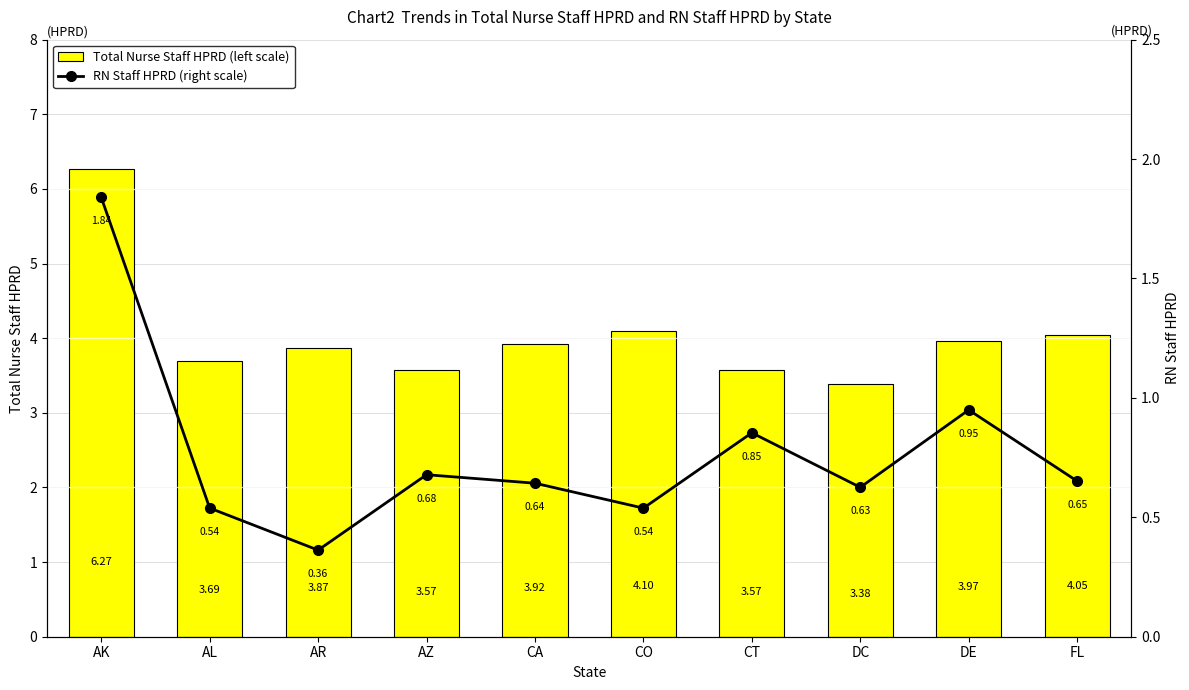

Reading left to right, transcribe all the data shown in this chart.

Total Nurse Staff HPRD (left scale): AK=6.3	AL=3.7	AR=3.9	AZ=3.6	CA=3.9	CO=4.1	CT=3.6	DC=3.4	DE=4.0	FL=4.0
RN Staff HPRD (right scale): AK=1.8	AL=0.5	AR=0.4	AZ=0.7	CA=0.6	CO=0.5	CT=0.9	DC=0.6	DE=0.9	FL=0.7